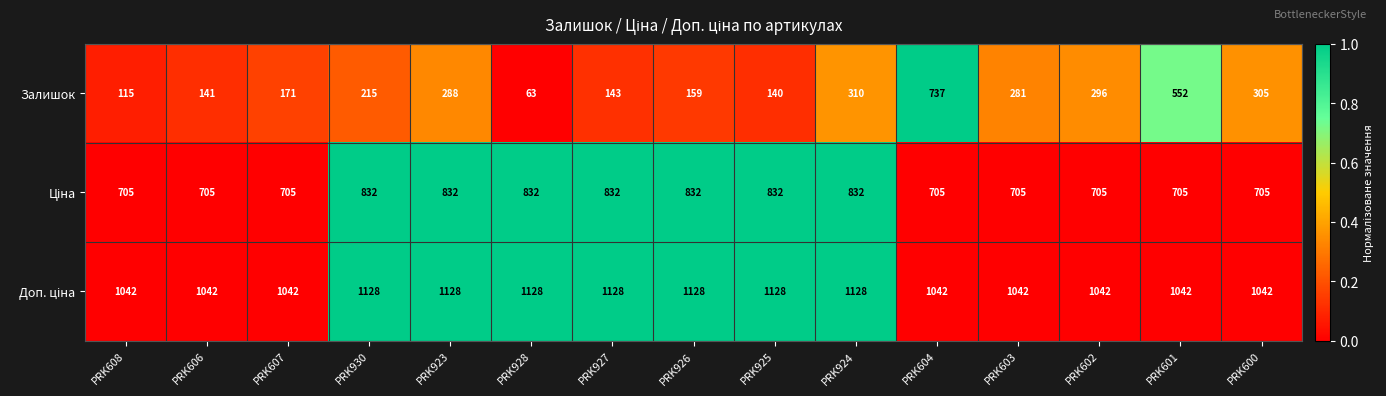

Which series changed the most between PRK923 and PRK927?

Залишок